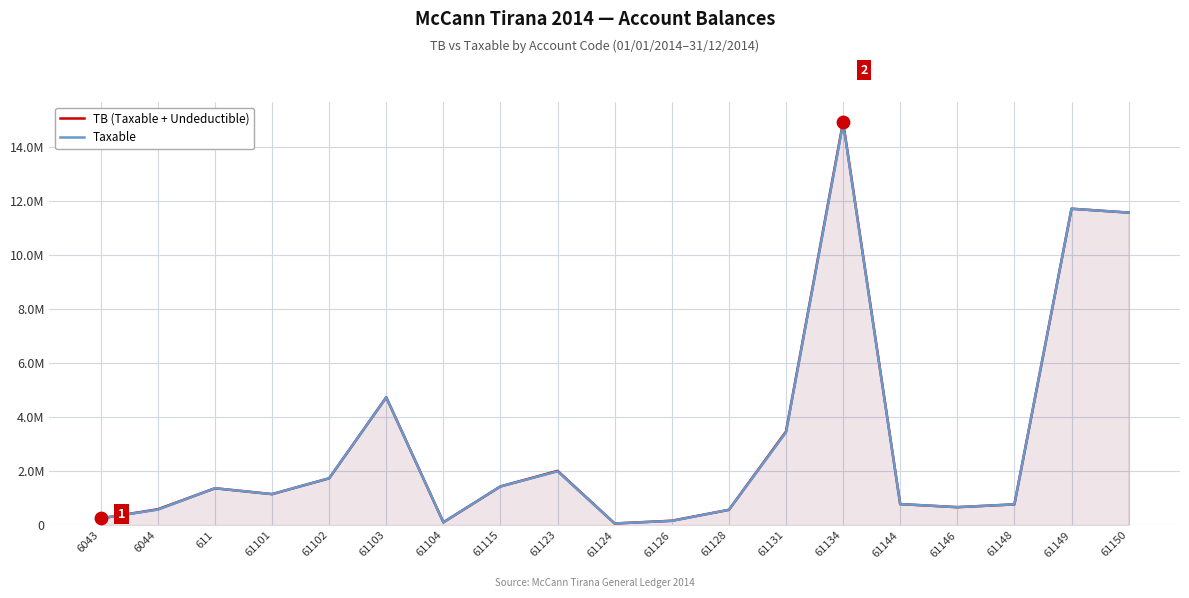

What are all the series names shown in the legend?

TB (Taxable + Undeductible), Taxable